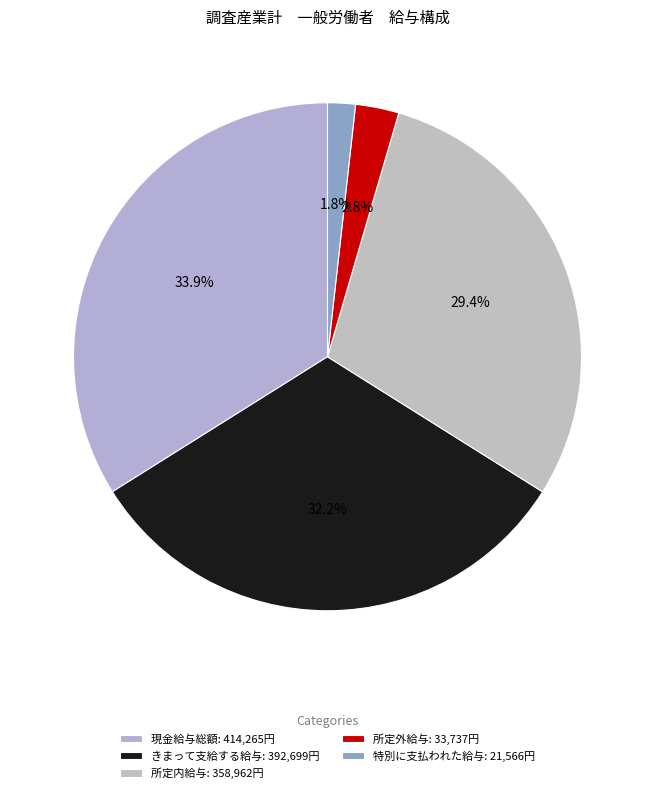

Which category has the smallest portion of the pie?

特別に支払われた給与